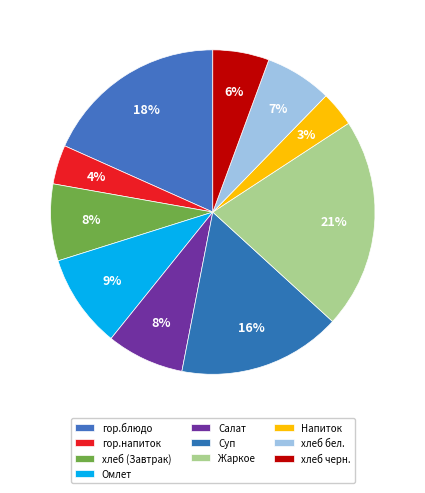

How many segments does this pie chart have?

10